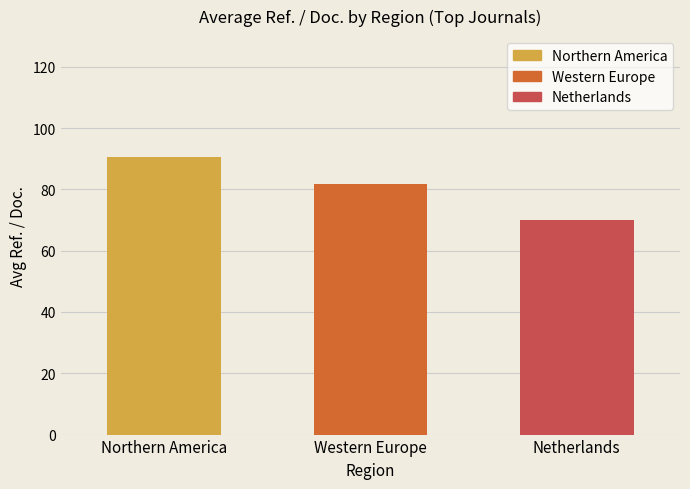

What is the difference between the maximum and minimum values?

20.6